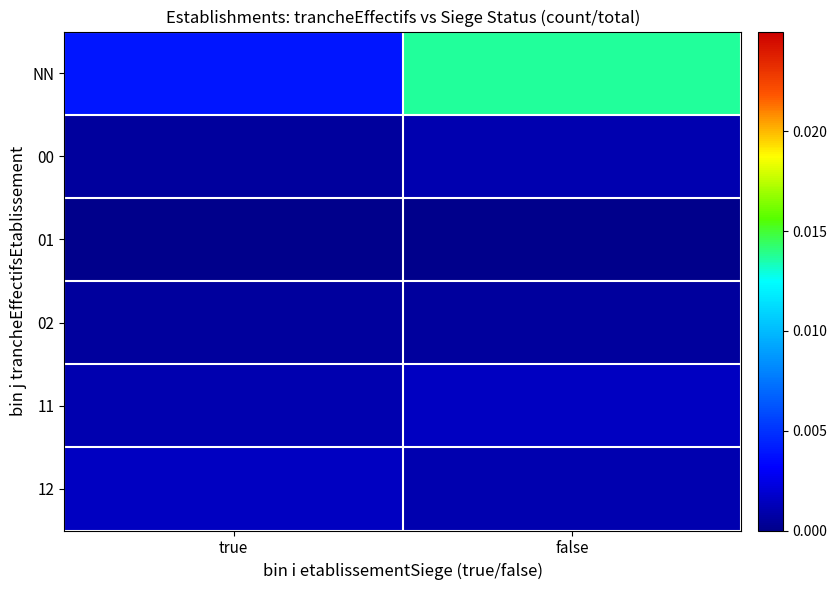

Which has a higher value, true or false?

false